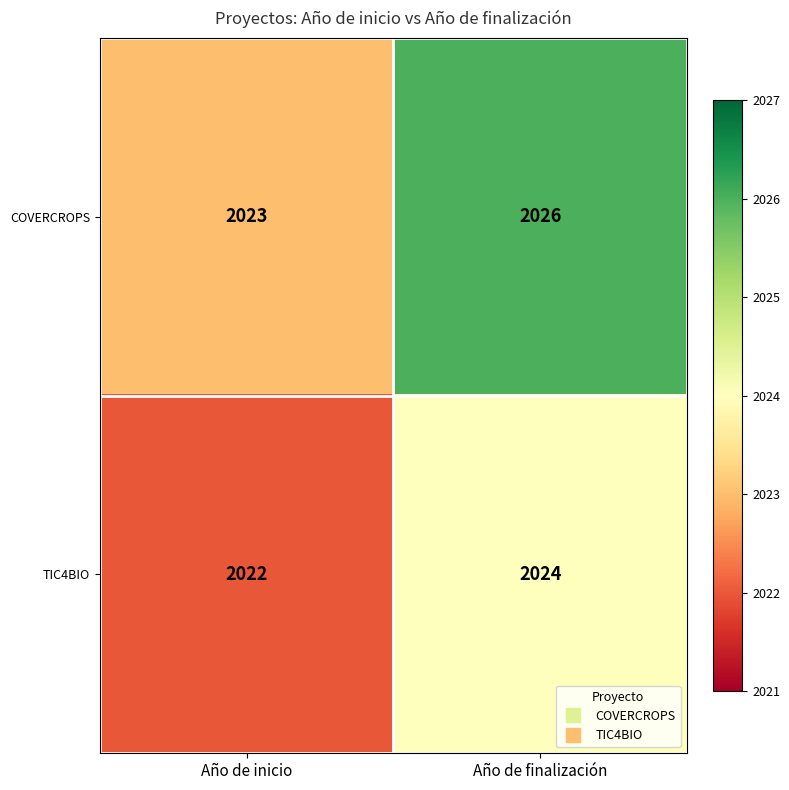

At which category does the chart reach its peak across all series?

Año de finalización